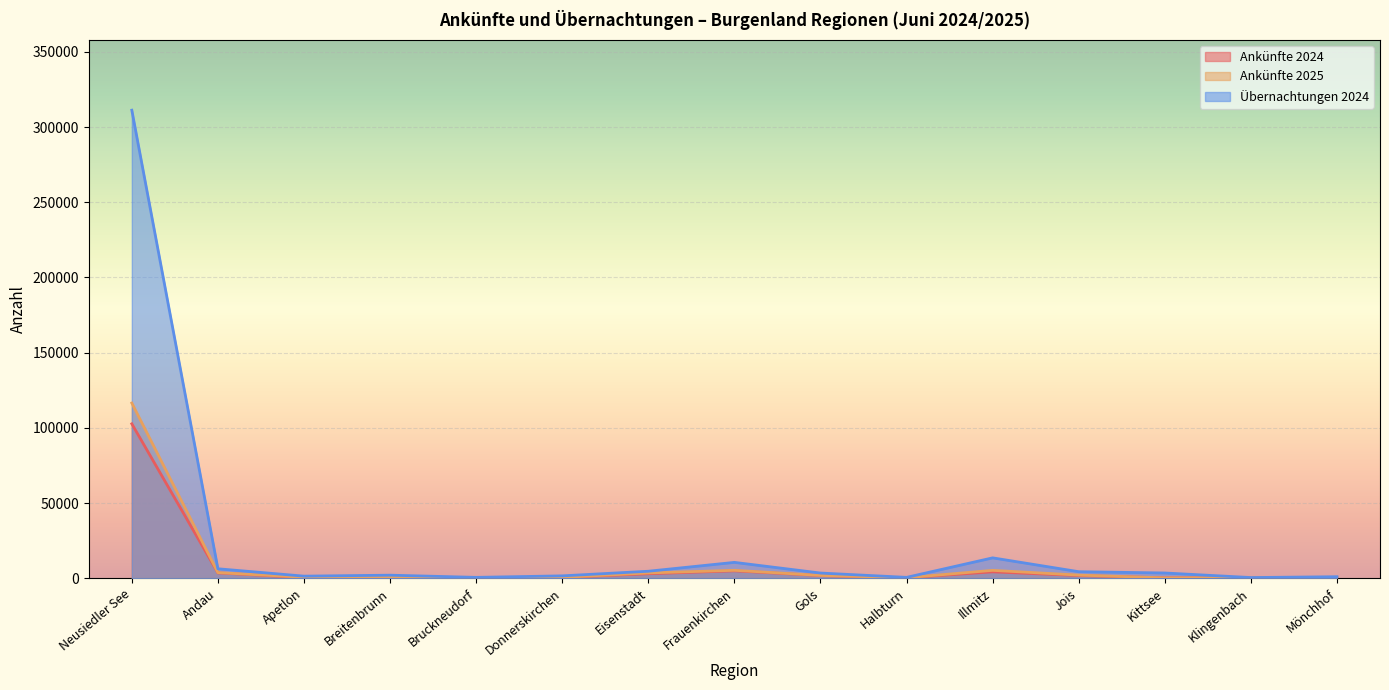

What is the difference between the maximum and minimum values in the Ankünfte 2024 series?

102438